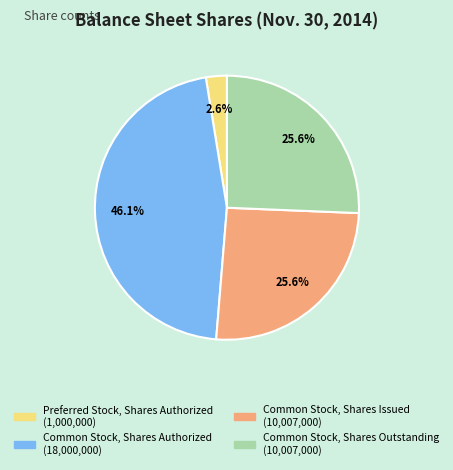

To the nearest percent, what portion does Common Stock, Shares Outstanding represent?

26%